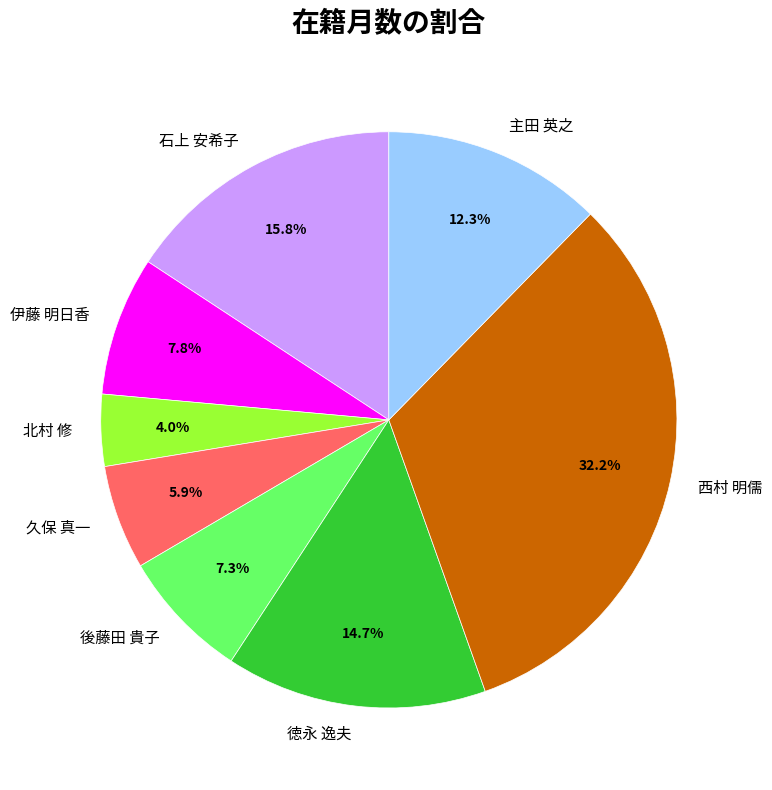

Is it true that 後藤田 貴子 is 13% of the pie?

False